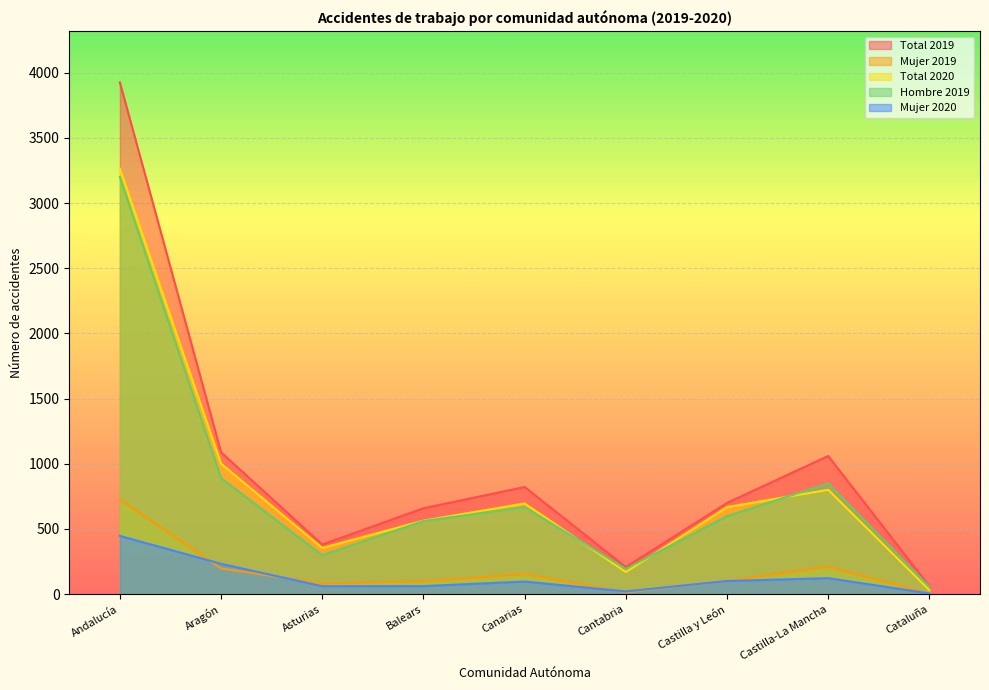

Is the value of Total 2019 at Castilla y León greater than the value of Total 2020 at Castilla y León?

Yes